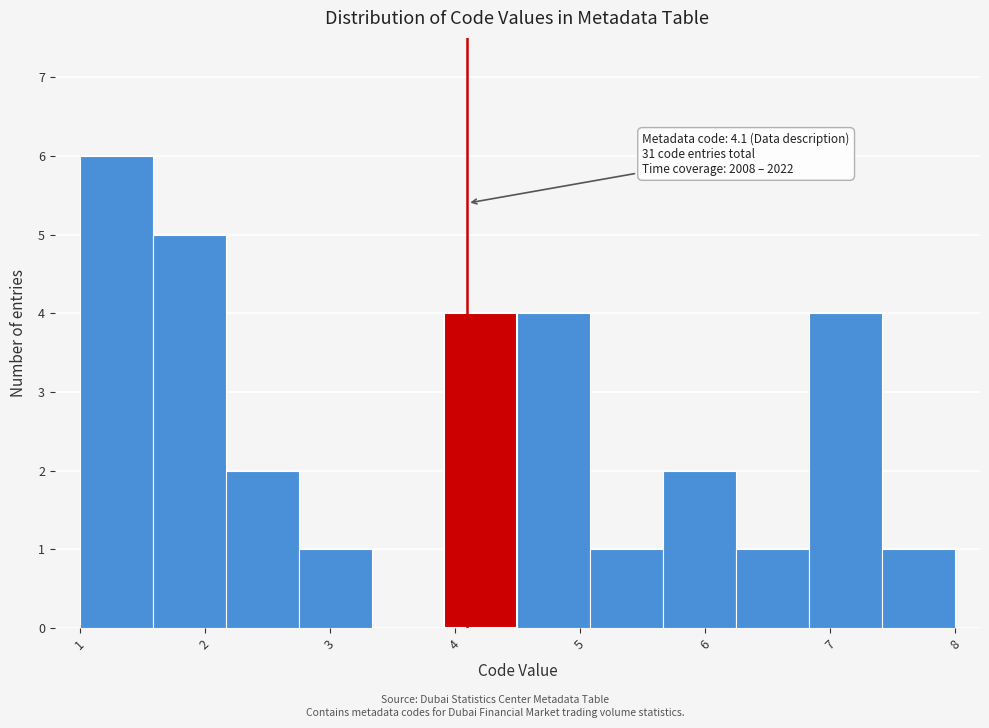

Which range on the x-axis has the tallest bar?

1.0 to 1.6